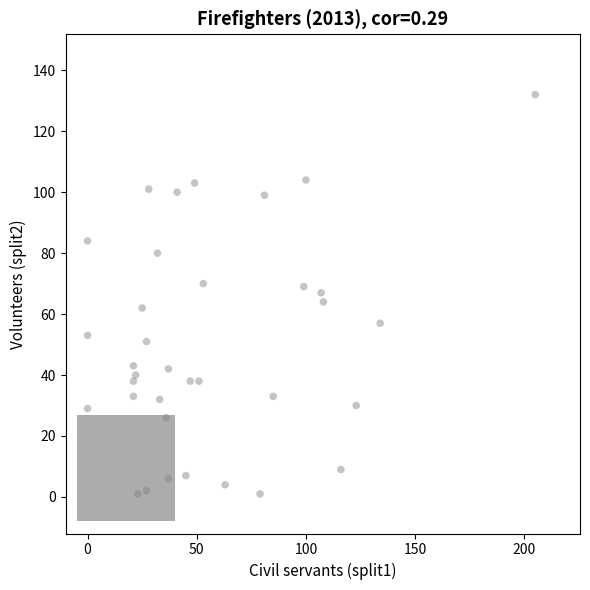

What is the range of X values (max minus min)?

205